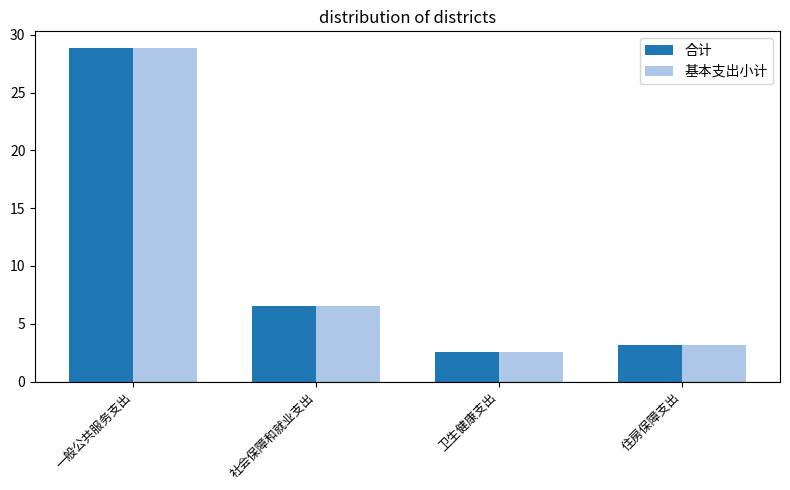

How many groups of bars are there?

4